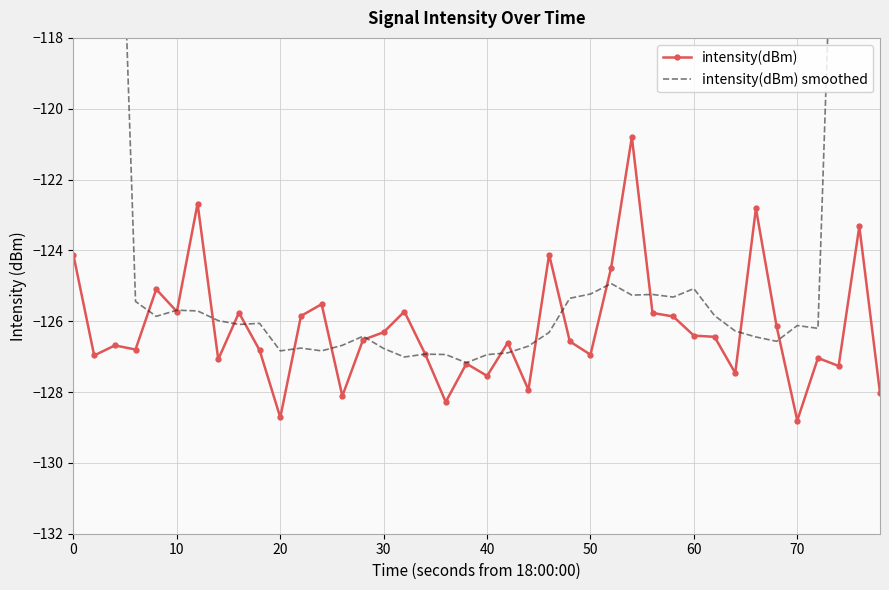

Is it true that intensity(dBm) equals -220.8 at 10?

False